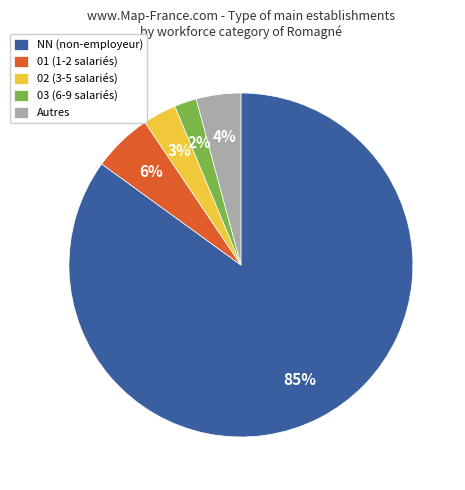

Is it true that Autres is 19% of the pie?

False